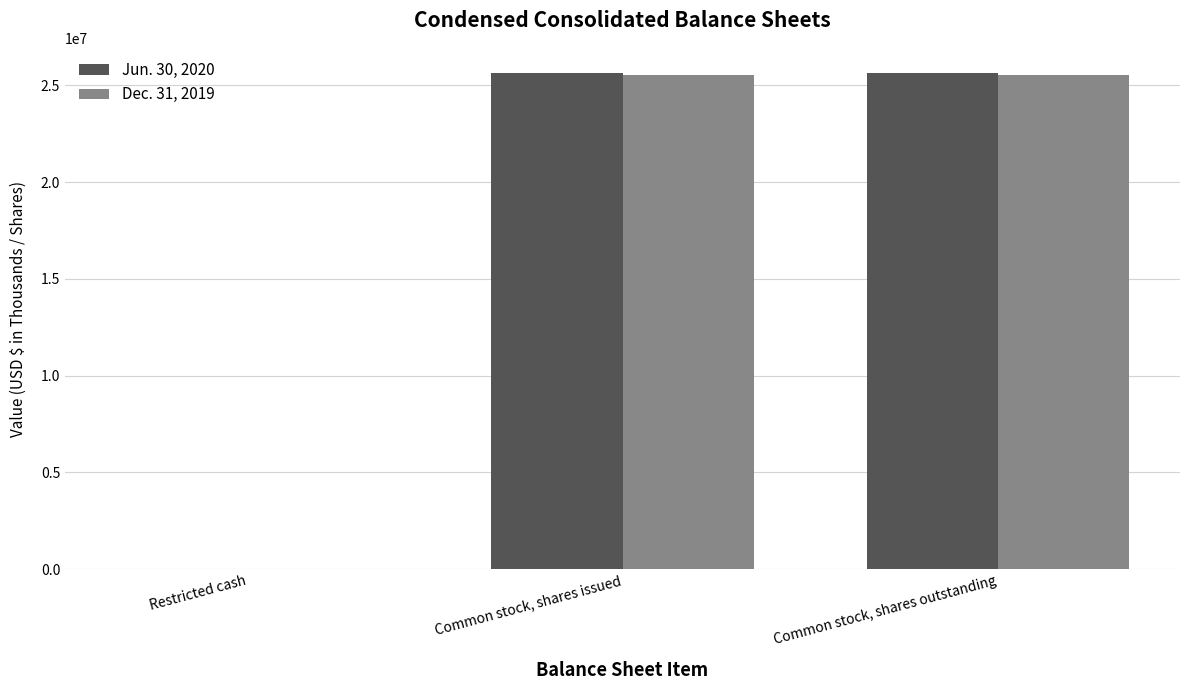

What is the sum of all Jun. 30, 2020 values?

51298542